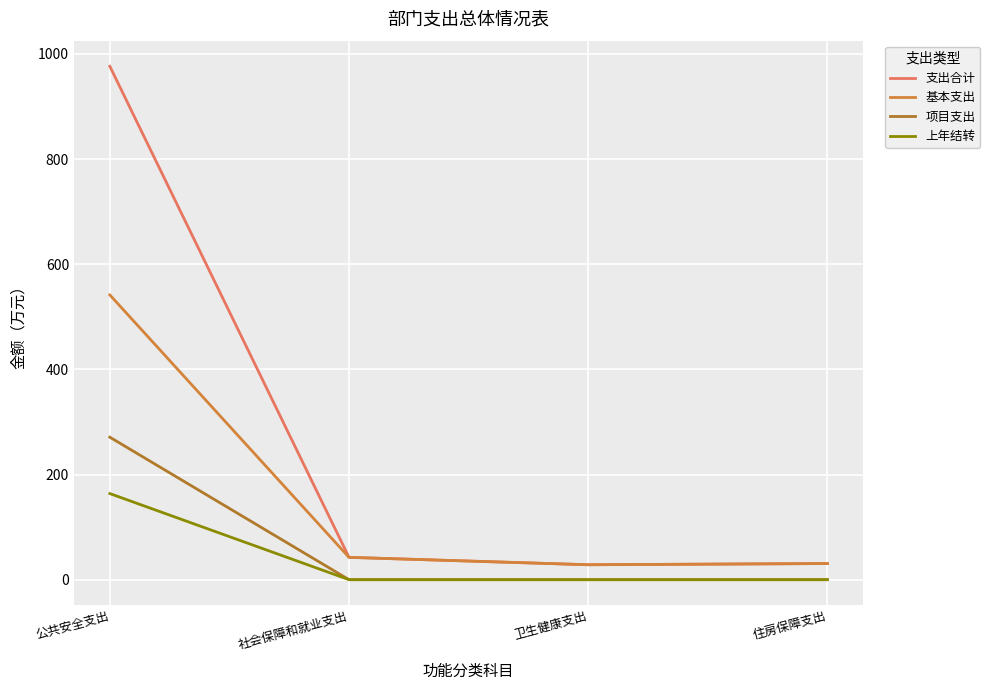

What position from the left is 公共安全支出?

1